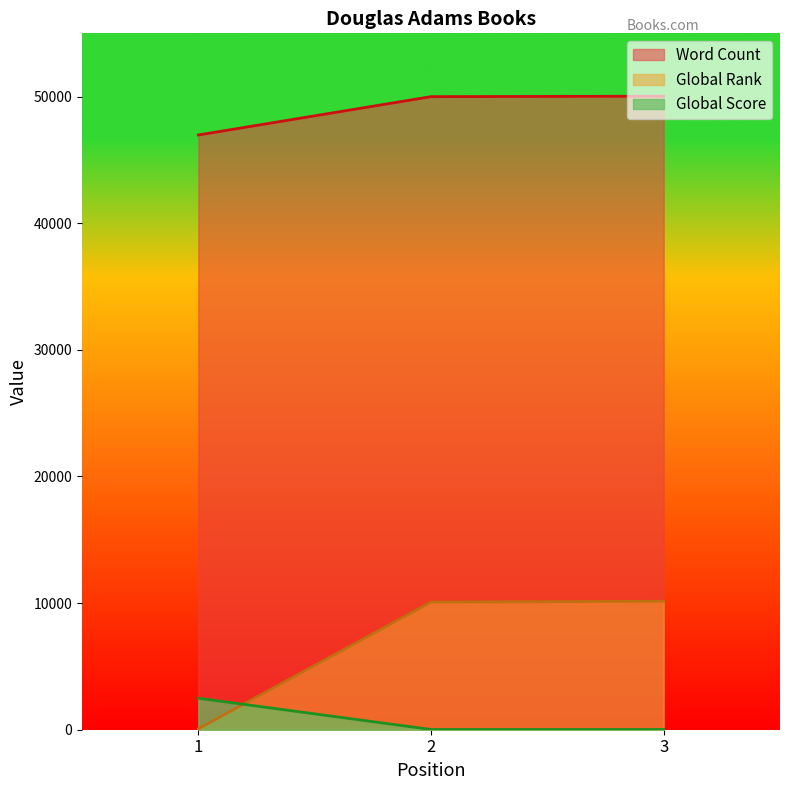

What is the spread (max minus min) of values at 2?

49981